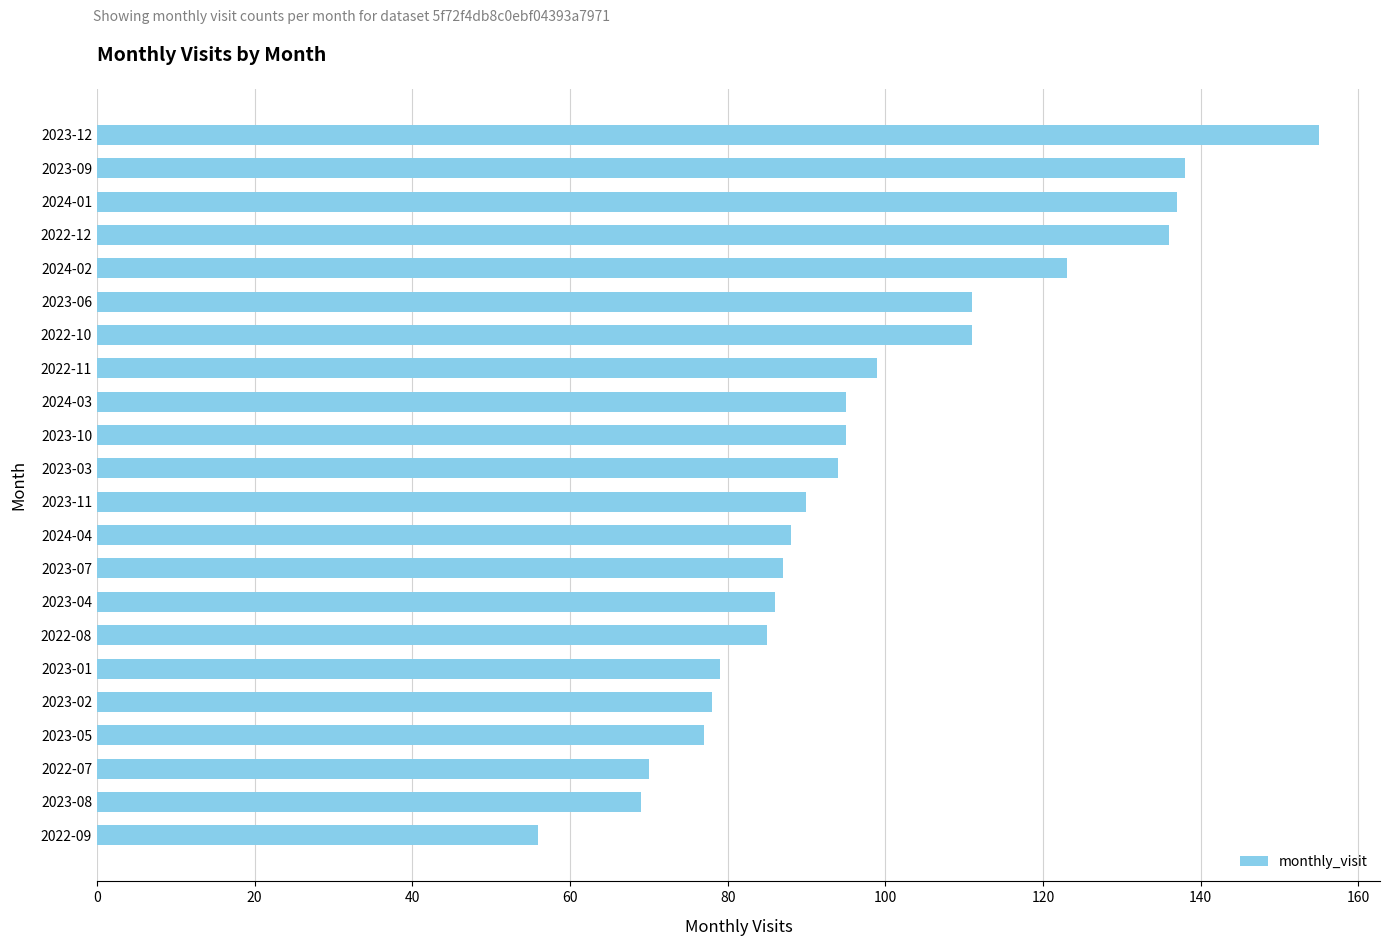

What is the average value?

98